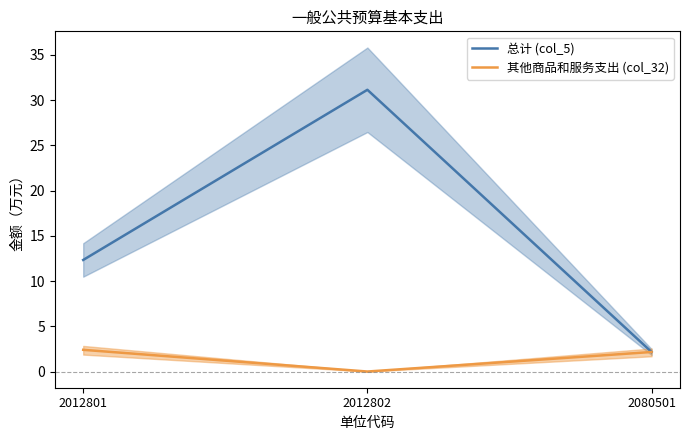

Rank the series by their maximum value, from lowest to highest.

其他商品和服务支出 (col_32), 总计 (col_5)